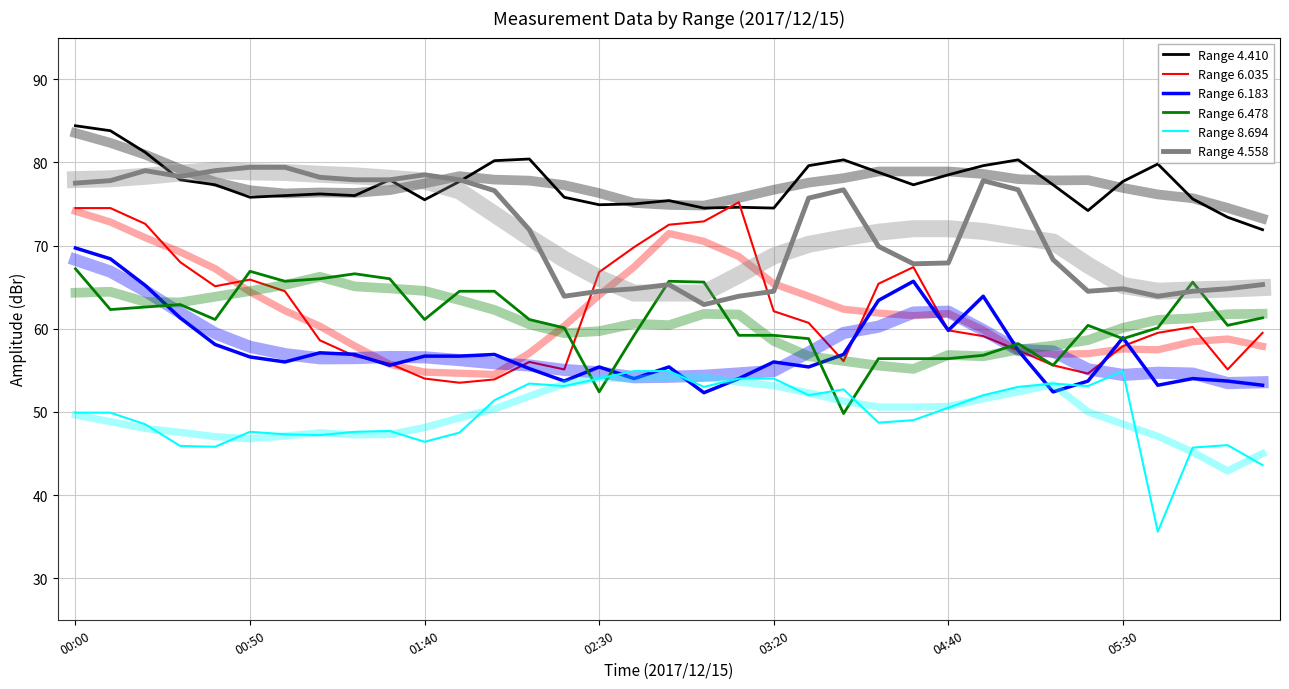

Reading left to right, extract all data points from this chart.

Range 4.410: 84.4	83.8	81.2	77.9	77.3	75.8	76.0	76.2	76.0	77.9	75.5	77.7	80.2	80.4	75.8	74.9	75.0	75.4	74.5	74.6	74.5	79.6	80.3	78.8	77.3	78.5	79.6	80.3	77.3	74.2	77.7	79.8	75.6	73.4	71.9
Range 6.035: 74.5	74.5	72.6	68.0	65.1	65.9	64.5	58.6	56.7	55.8	54.0	53.5	53.9	56.0	55.1	66.8	69.8	72.5	72.9	75.2	62.1	60.7	56.1	65.4	67.4	59.8	59.1	57.4	55.6	54.6	57.9	59.5	60.2	55.1	59.5
Range 6.183: 69.7	68.4	65.2	61.3	58.1	56.6	56.0	57.1	56.9	55.6	56.7	56.7	56.9	55.2	53.7	55.4	54.0	55.4	52.3	54.0	56.0	55.4	56.9	63.4	65.7	59.8	63.9	57.4	52.4	53.7	58.9	53.2	54.0	53.7	53.2
Range 6.478: 67.2	62.3	62.6	62.9	61.1	66.9	65.7	66.0	66.6	66.0	61.1	64.5	64.5	61.1	60.1	52.4	59.2	65.7	65.6	59.2	59.2	58.8	49.8	56.4	56.4	56.4	56.8	58.2	55.6	60.4	58.8	60.1	65.6	60.4	61.3
Range 8.694: 49.9	49.9	48.5	45.9	45.8	47.6	47.3	47.2	47.6	47.7	46.4	47.5	51.4	53.4	53.1	54.0	54.9	54.9	53.0	54.0	54.0	52.0	52.7	48.7	49.0	50.5	52.0	53.0	53.4	53.1	54.9	35.6	45.7	46.0	43.6
Range 4.558: 77.5	77.8	79.0	78.3	79.0	79.4	79.4	78.2	77.9	77.9	78.5	77.9	76.6	71.9	63.9	64.5	64.8	65.3	62.9	63.9	64.5	75.7	76.7	69.9	67.8	67.9	77.8	76.7	68.3	64.5	64.8	63.9	64.5	64.8	65.3